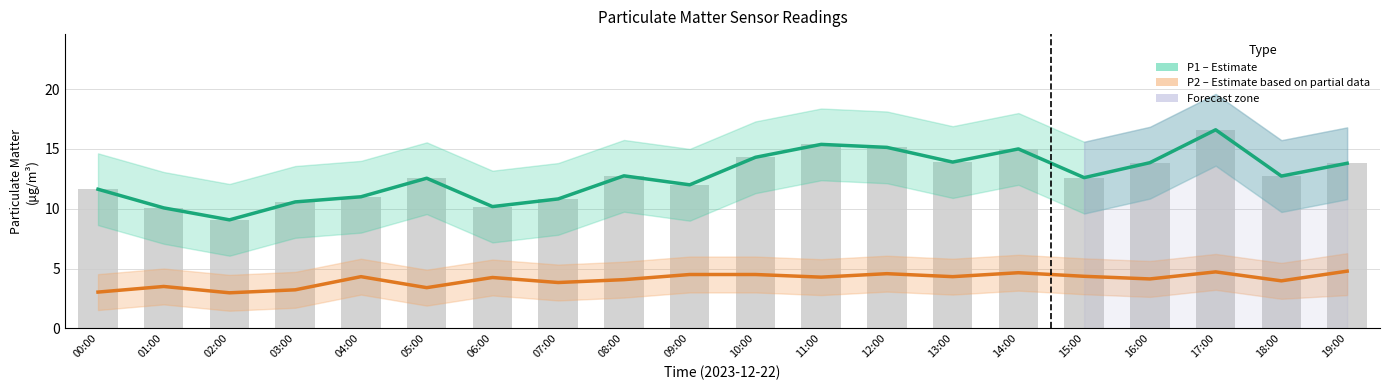

What is the difference between the P2 (Estimate based on partial data) values at 16:00 and 05:00?

0.7